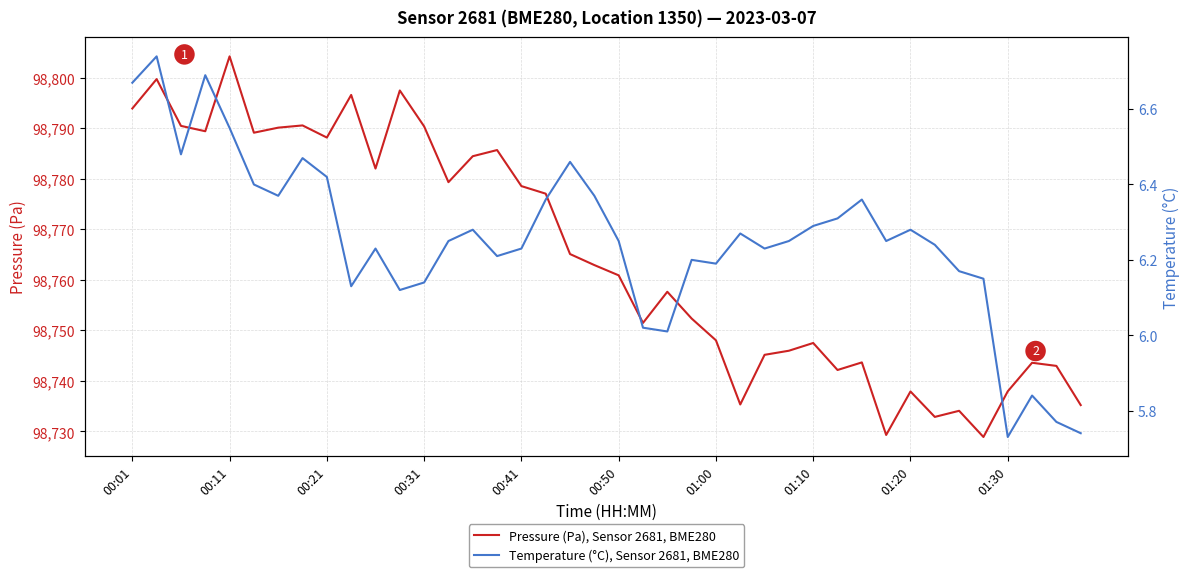

At how many categories does at least one series exceed 38854?

40